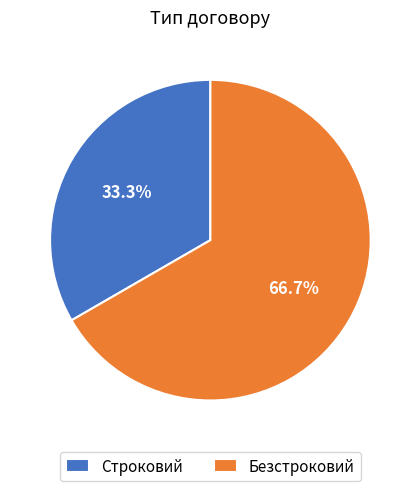

The Строковий slice represents 33% of the pie. True or false?

True